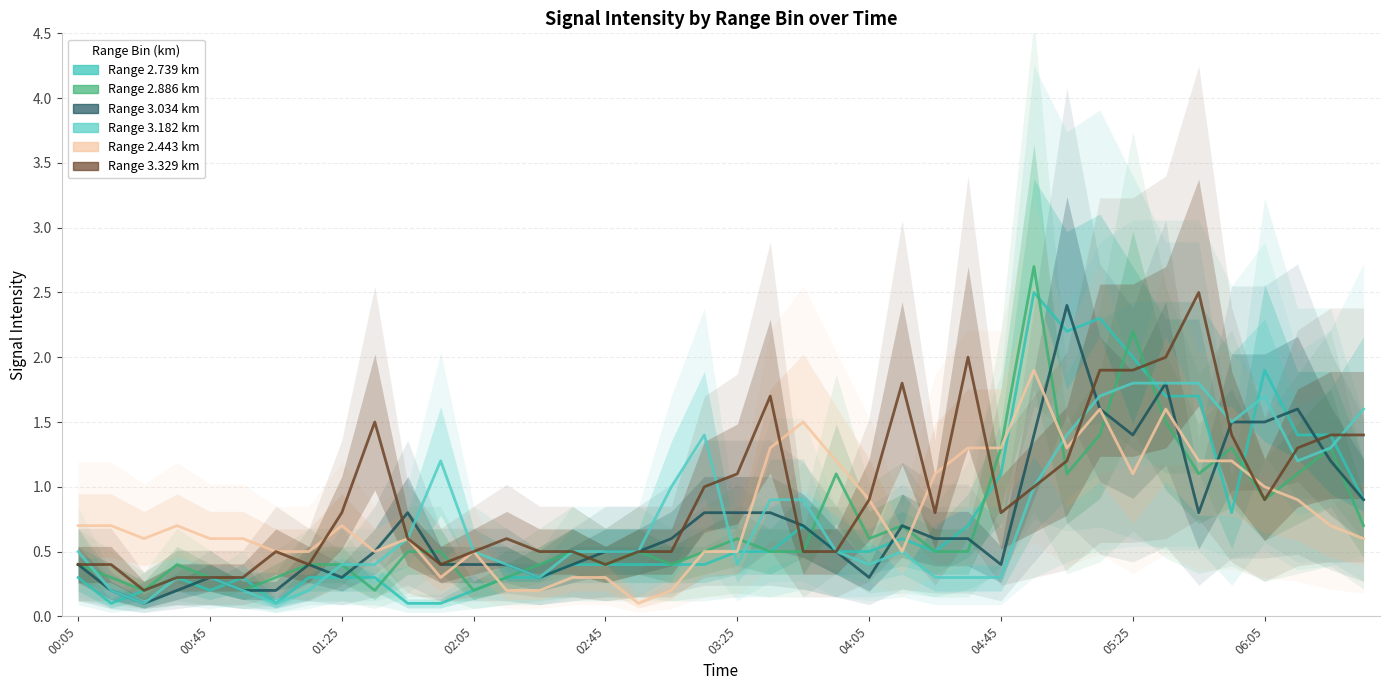

After their last crossing, which series has the higher values: 3.329 or 3.182?

3.182